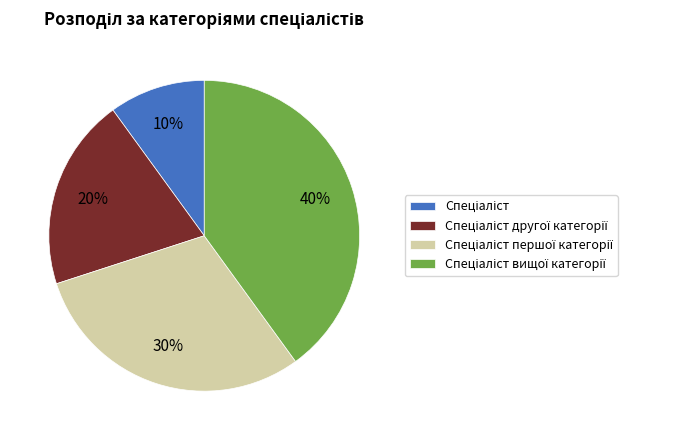

How many slices are in this pie chart?

4